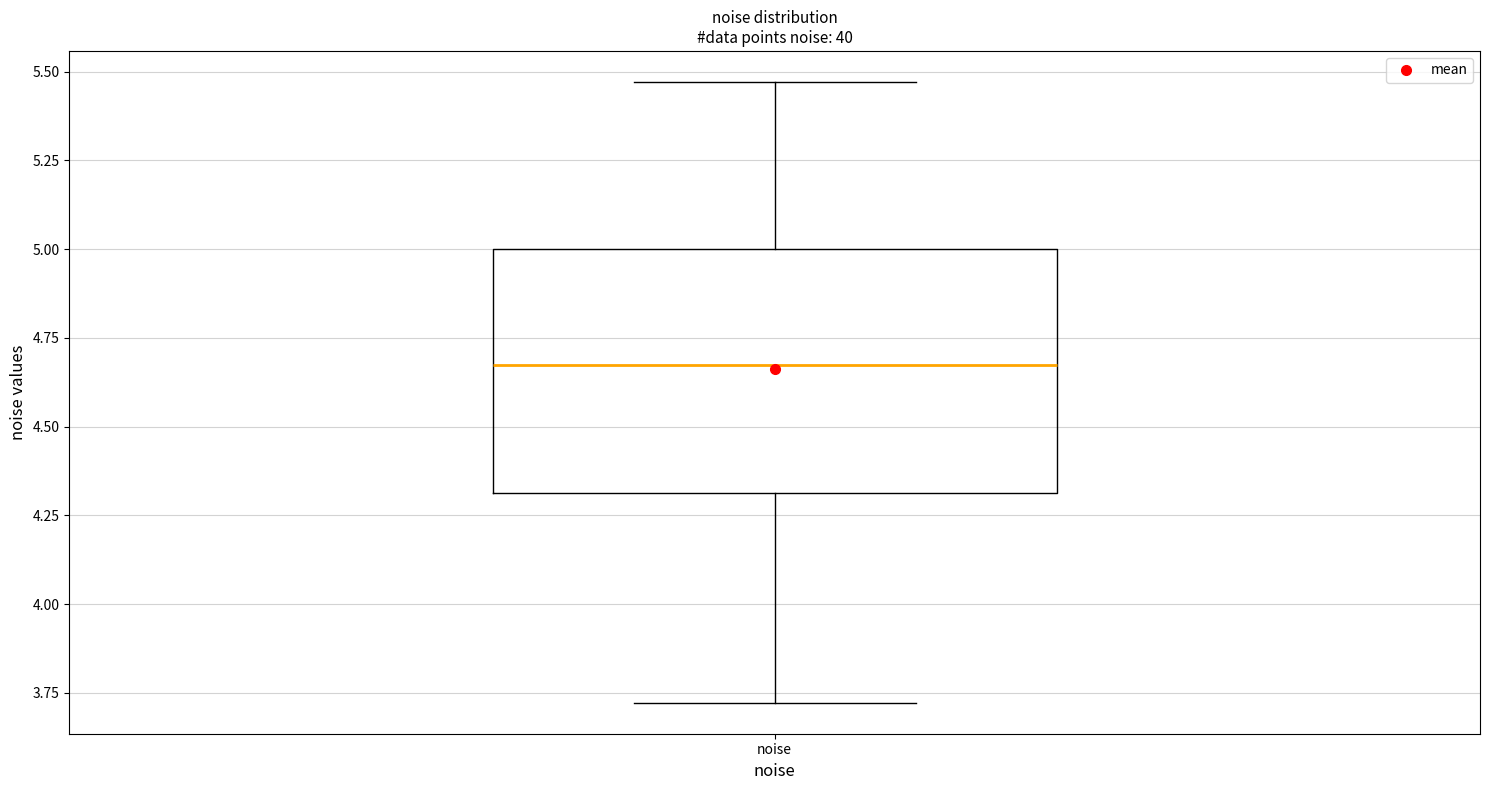

Transcribe this box plot: give where the median line is, the range the box spans, and where the two whiskers end, as read against the y-axis. The values are not printed on the chart, so give them approximately, as read against the axis.

median 4.65, box 4.30 to 5.00, whiskers 3.70 to 5.45